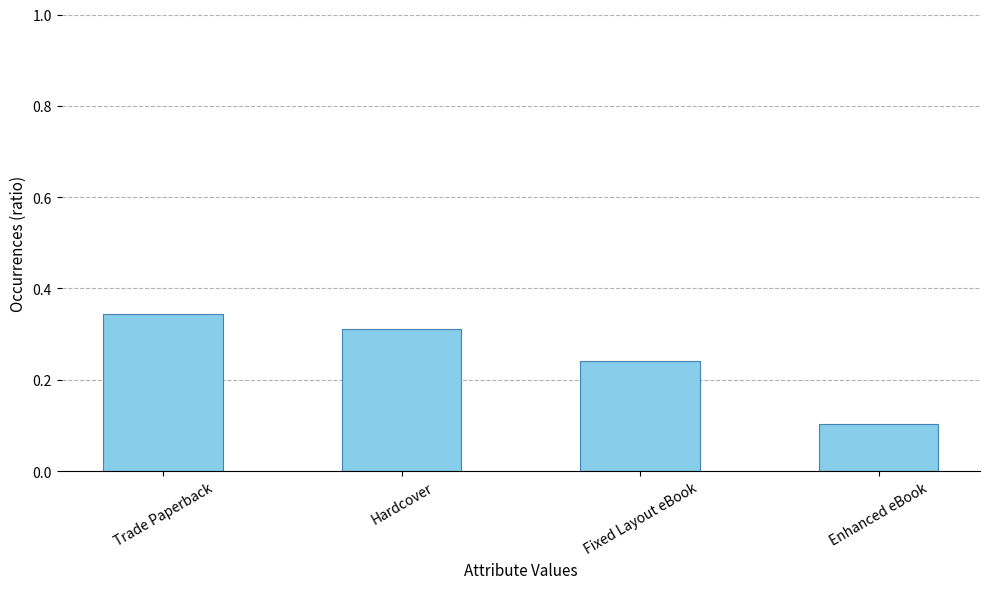

What is the label of the 4th bar from the right?

Trade Paperback